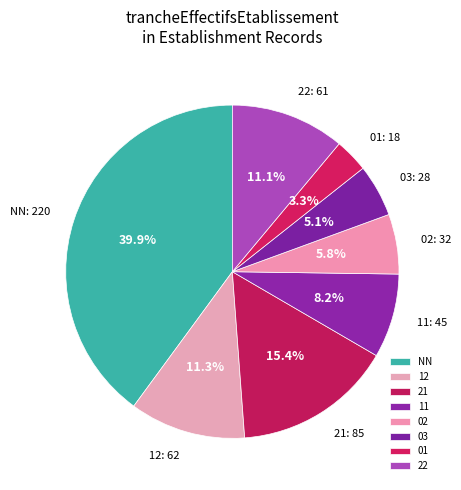

To the nearest percent, what percentage of the pie is NN?

40%